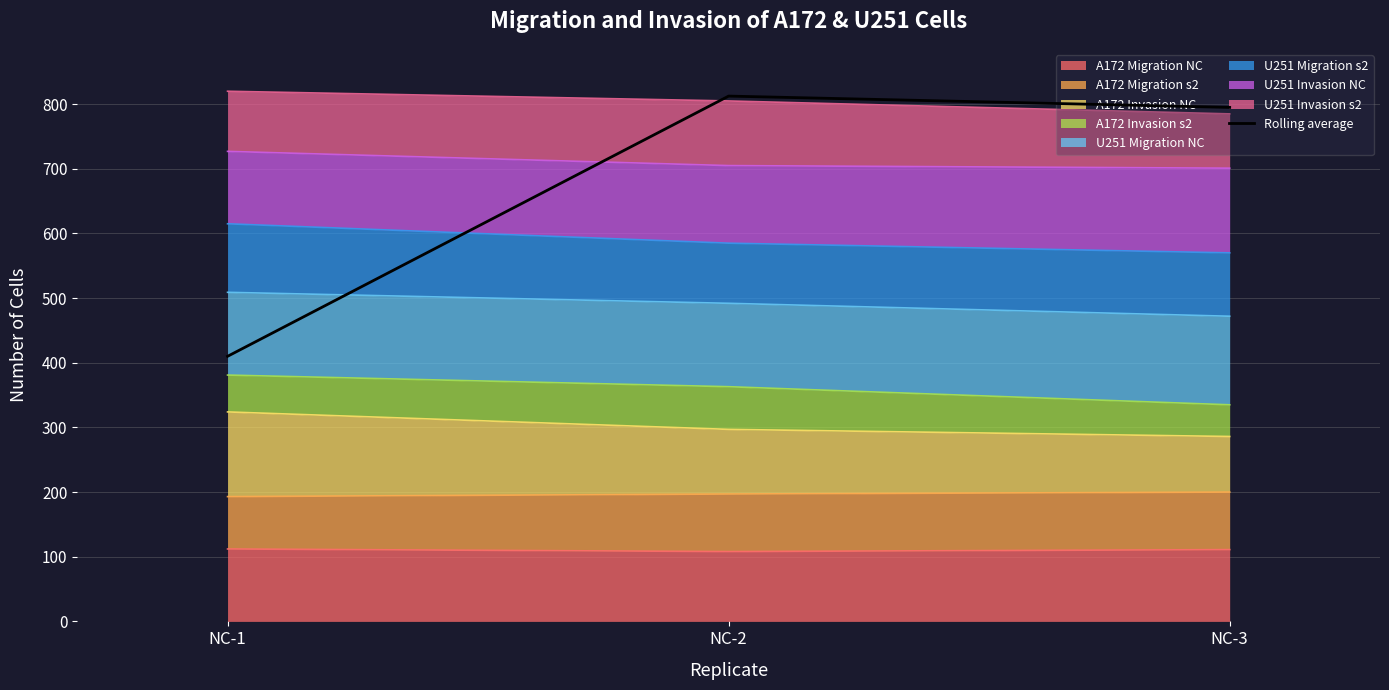

What value does the data have at NC-1?

410.0